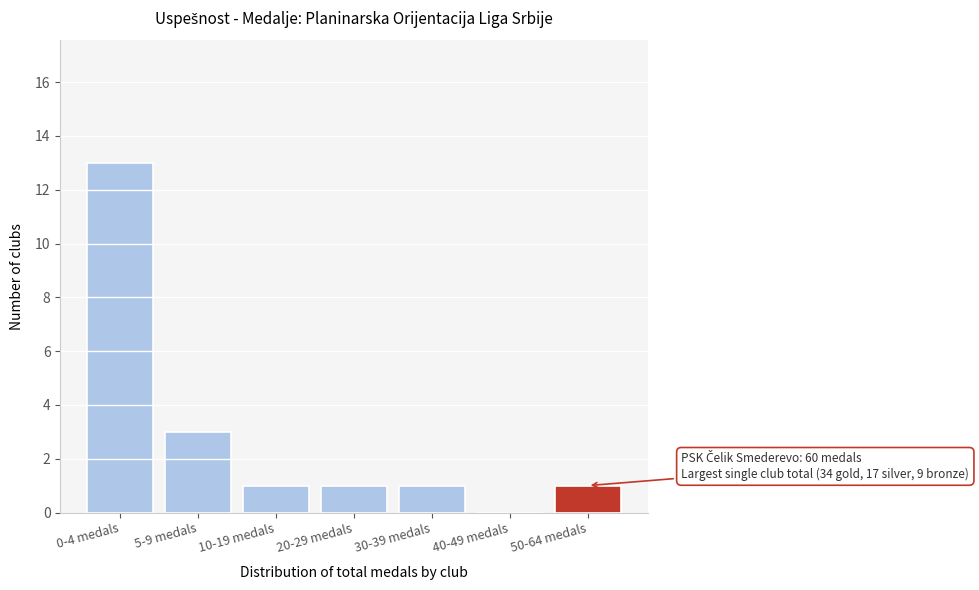

Reading left to right, list all the values displayed in this chart.

0-4 medals=13	5-9 medals=3	10-19 medals=1	20-29 medals=1	30-39 medals=1	40-49 medals=0	50-64 medals=1